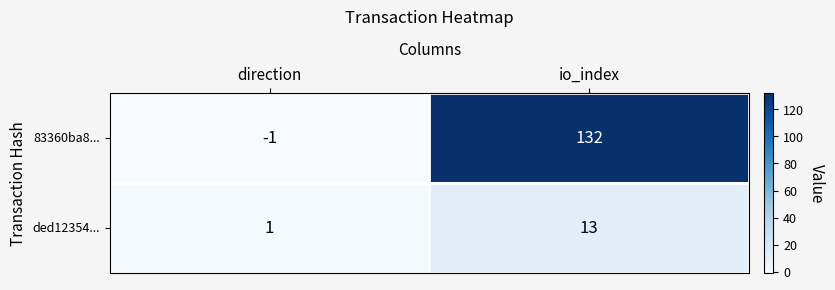

The value of 83360ba8... at io_index is 35. True or false?

False